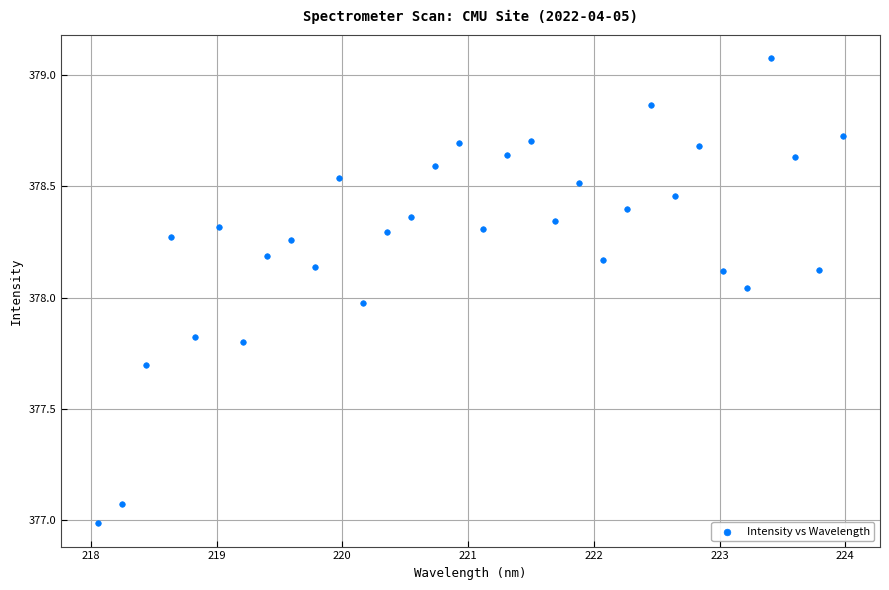

What is the range of Y values (max minus min)?

2.1